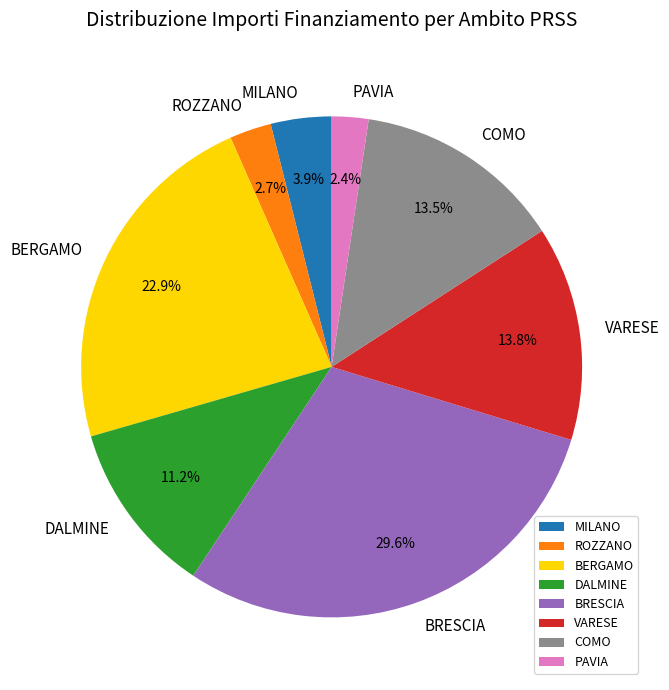

Is there any slice that represents more than half of the pie?

No